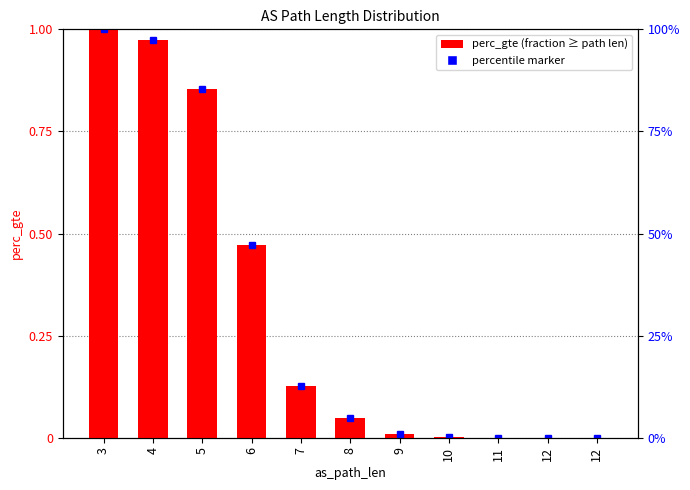

Rank the categories by value from highest to lowest.

3, 4, 5, 6, 7, 8, 9, 10, 11, 12, 12